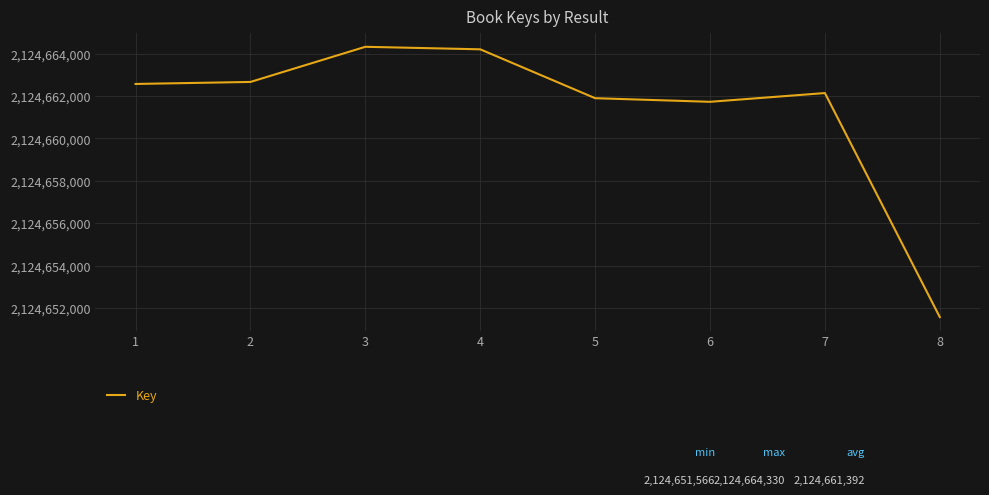

What is the ratio of the value at 5 to the value at 4?

1.0